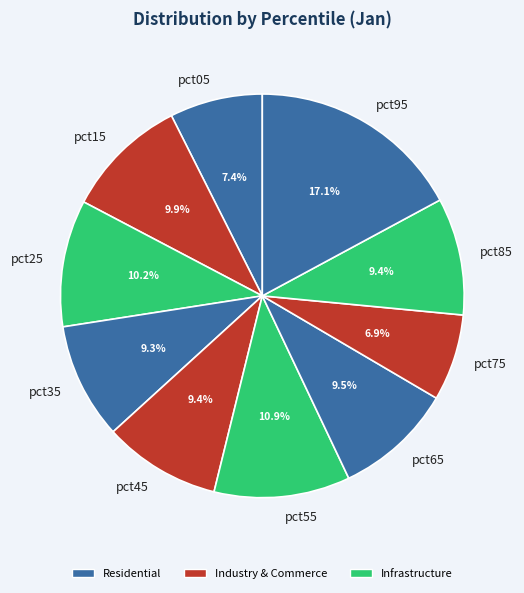

Which category has the biggest portion of the pie?

pct95